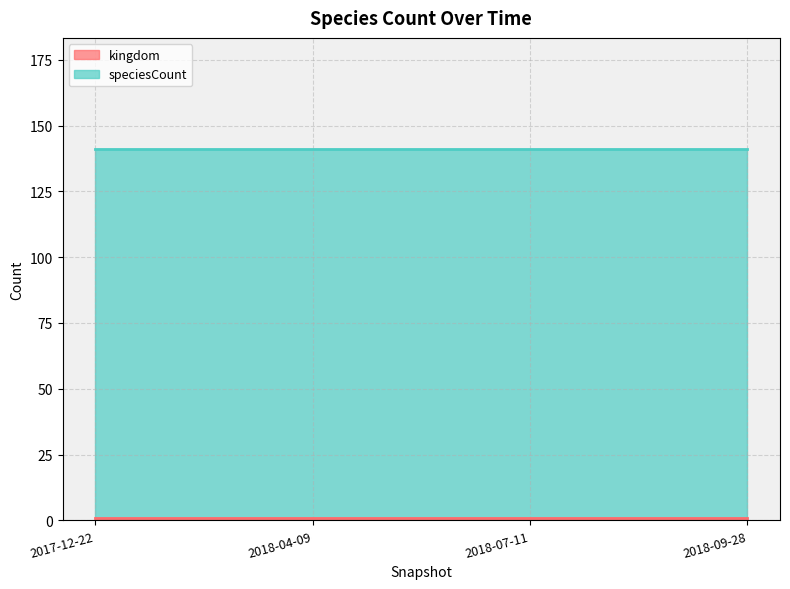

What is the minimum value shown in the chart?

1